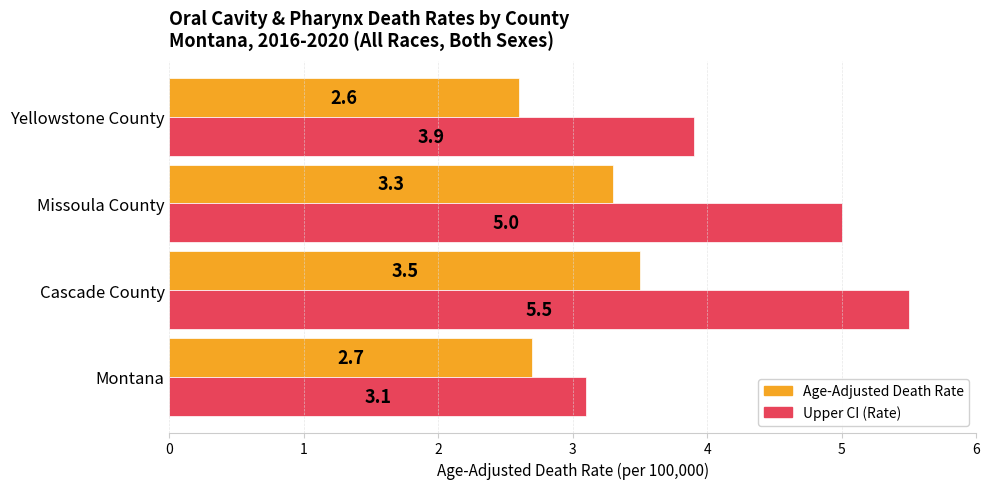

What value does the Upper CI (Rate) series have at Yellowstone County?

3.9